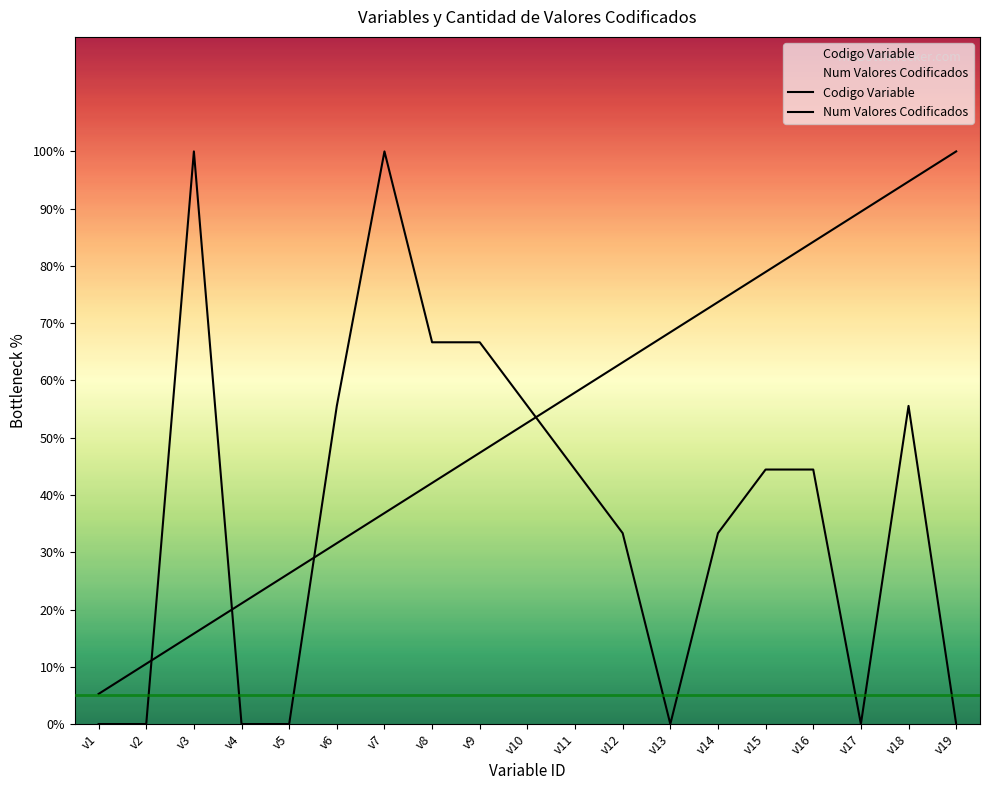

What is the lowest value of the Codigo Variable series?

0.5